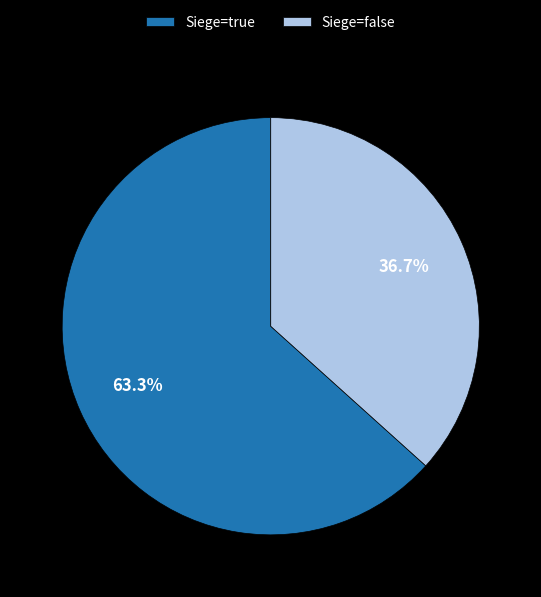

Which has a higher value, Siege=false or Siege=true?

Siege=true